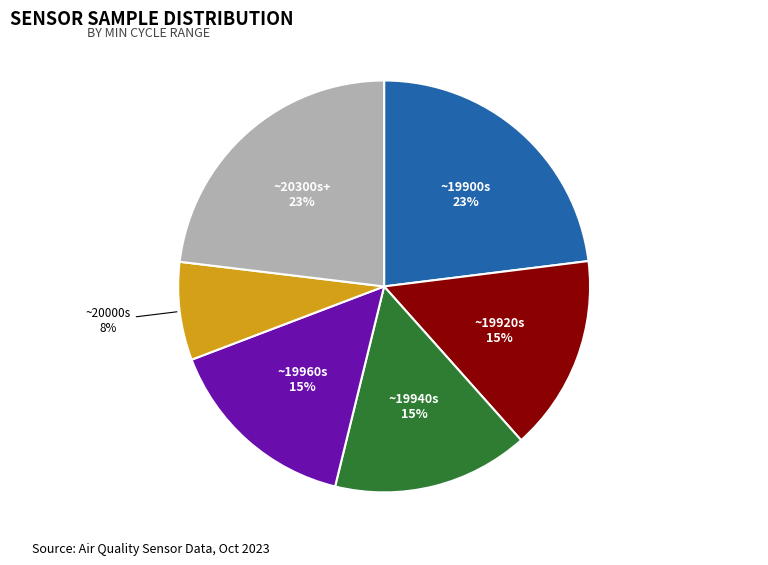

How many segments does this pie chart have?

6